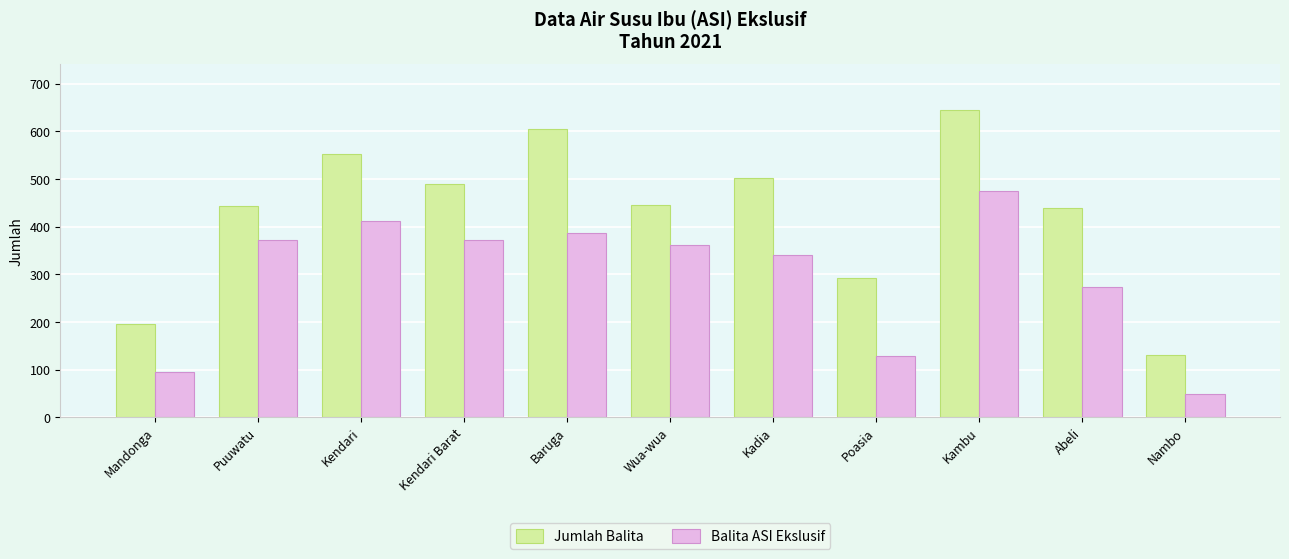

What is the lowest value of the Balita ASI Ekslusif series?

48